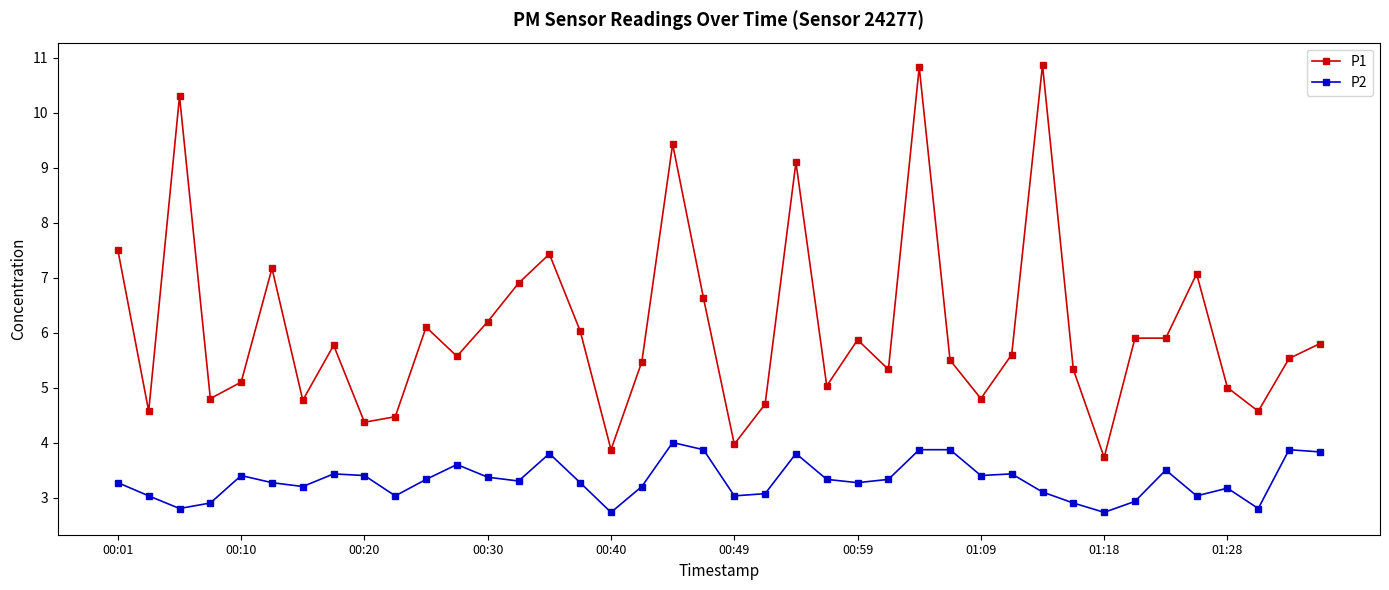

Which series has the largest range (max minus min)?

P1